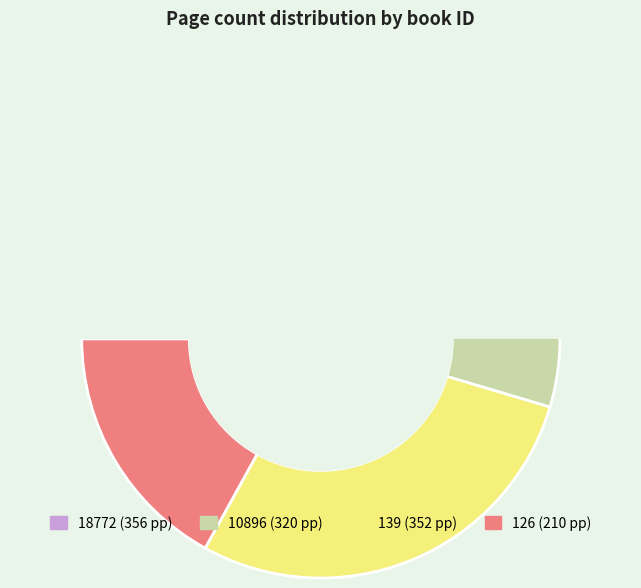

Which slice is the largest?

18772